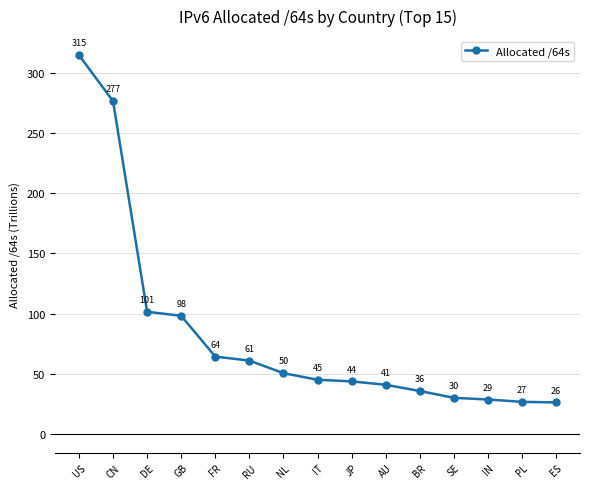

Which category has the highest value across all series?

US